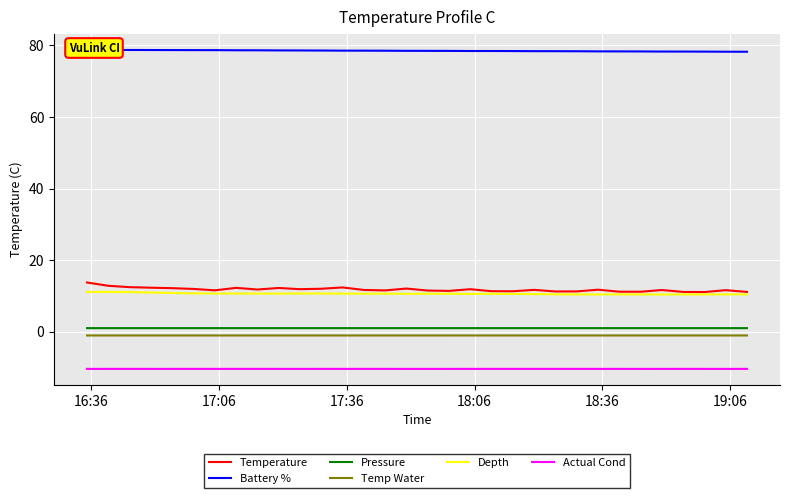

True or false: Temperature and Actual Cond cross at least once.

False